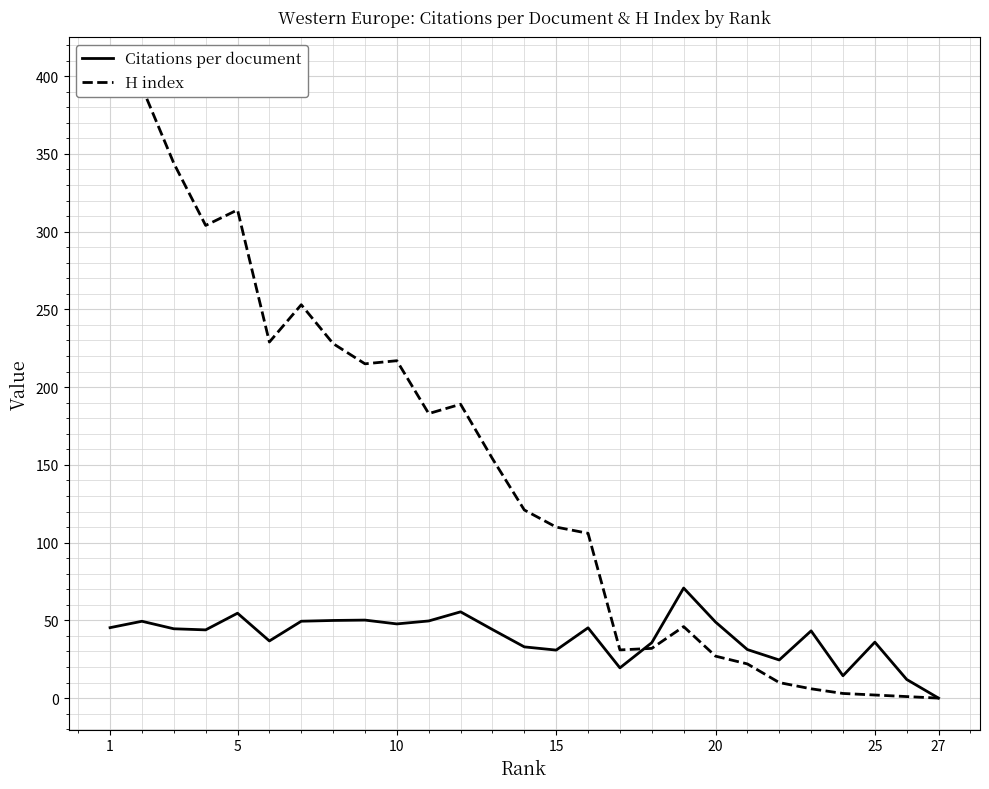

How many times do Citations per document and H index cross each other?

1